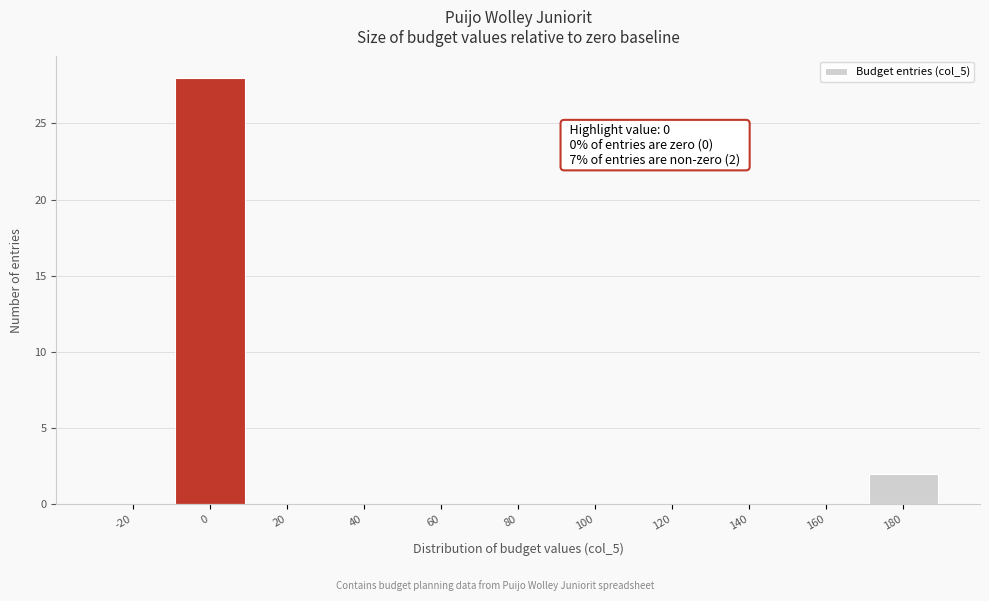

Reading left to right, extract all data points from this chart.

-20=0	0=28	20=0	40=0	60=0	80=0	100=0	120=0	140=0	160=0	180=2